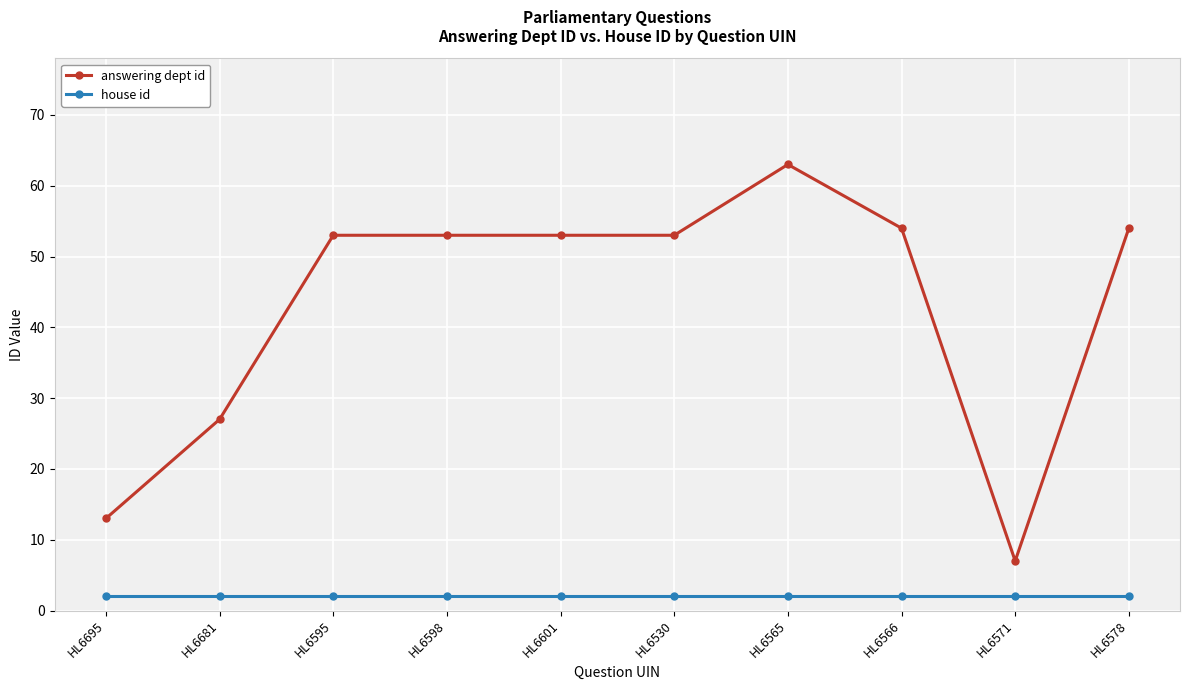

At which category is the sum across all series the highest?

HL6565